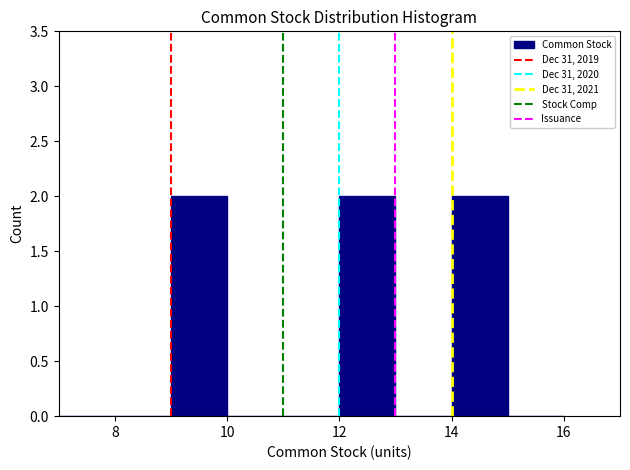

Reading left to right, transcribe this chart: for each bar, give the range it covers on the x-axis and its height. The values are not printed on the chart, so give them approximately, as read against the axis.

7 to 8: 0
8 to 9: 0
9 to 10: 2
10 to 11: 0
11 to 12: 0
12 to 13: 2
13 to 14: 0
14 to 15: 2
15 to 16: 0